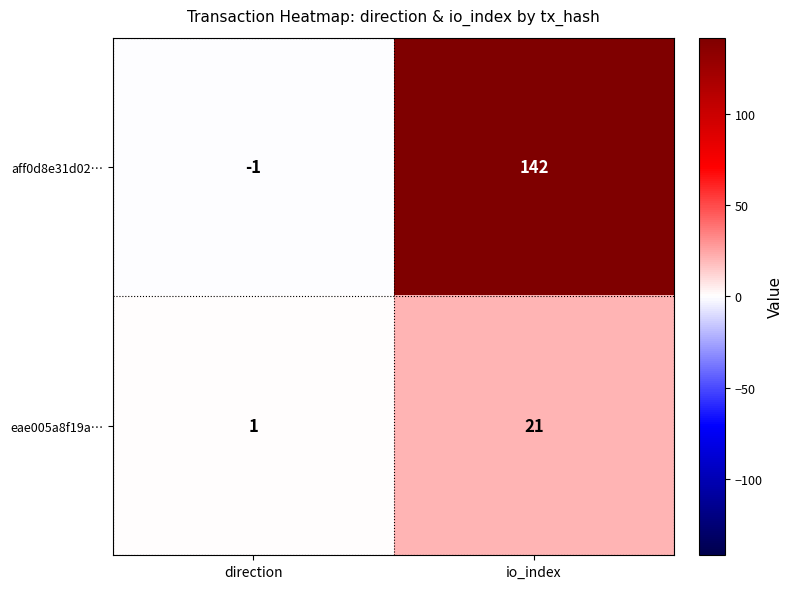

What is the sum of the eae005a8f19a… values at direction and io_index?

22